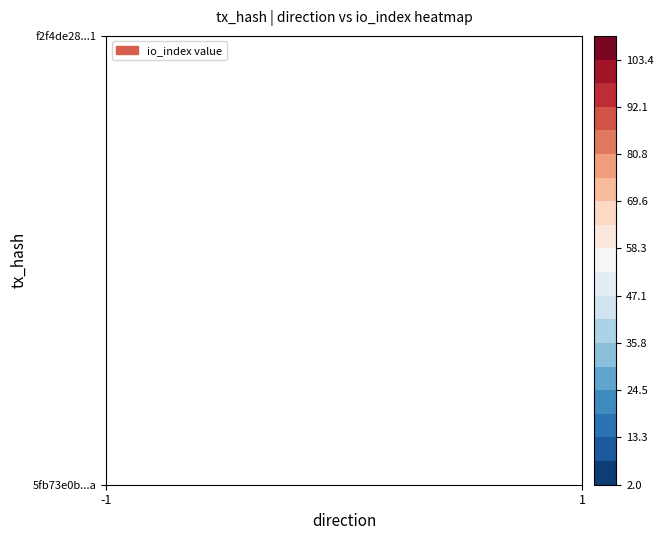

What is the average value of the 5fb73e0b65969e6fbe1d233d35da9de1449685a series?

54